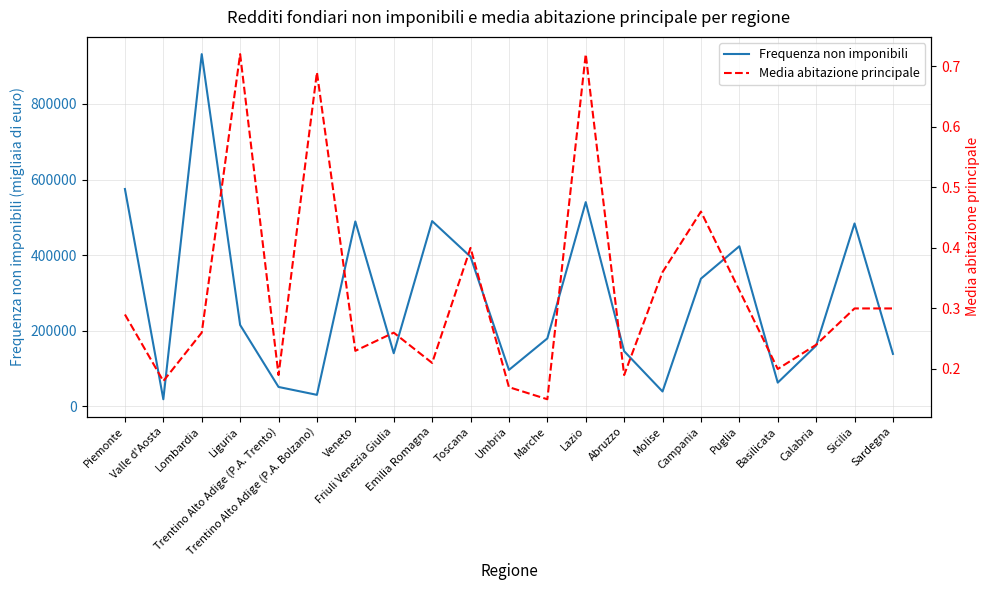

What is the difference between the highest and lowest values at Umbria?

96191.8